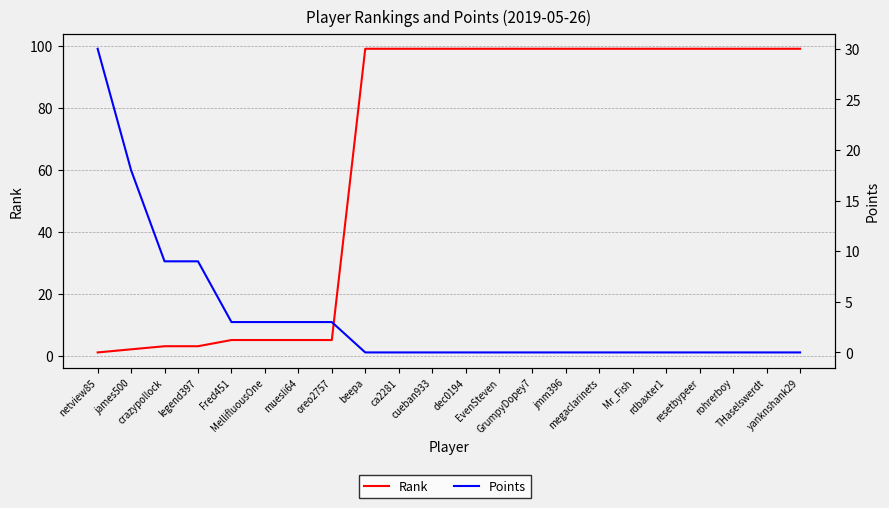

Is it true that Rank equals 48 at rdbaxter1?

False